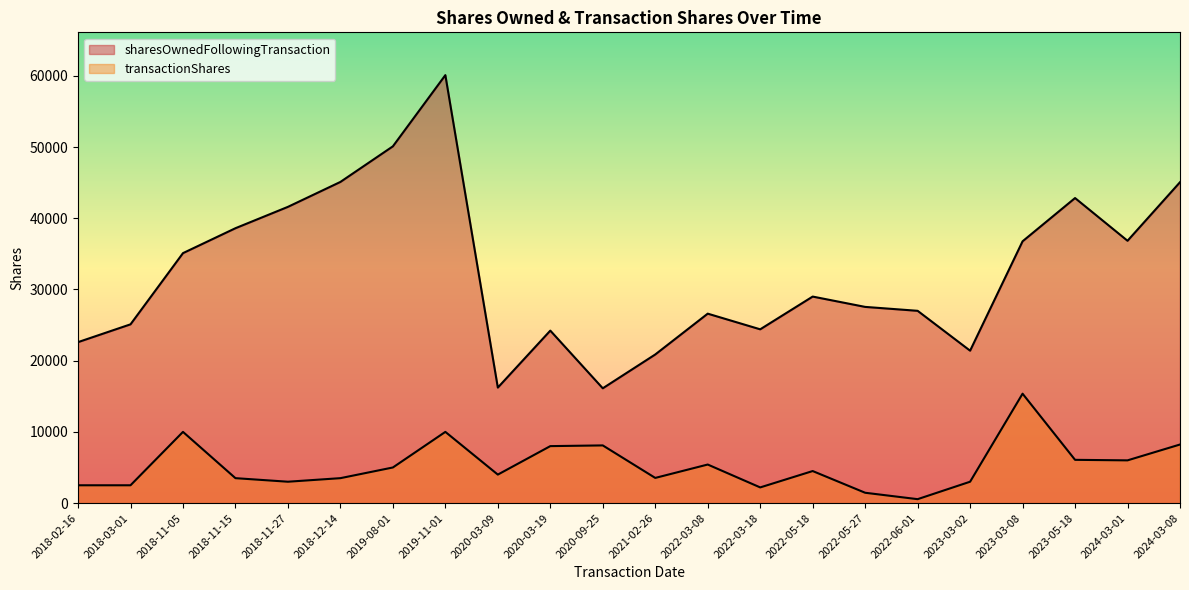

True or false: sharesOwnedFollowingTransaction and transactionShares intersect in this chart.

False